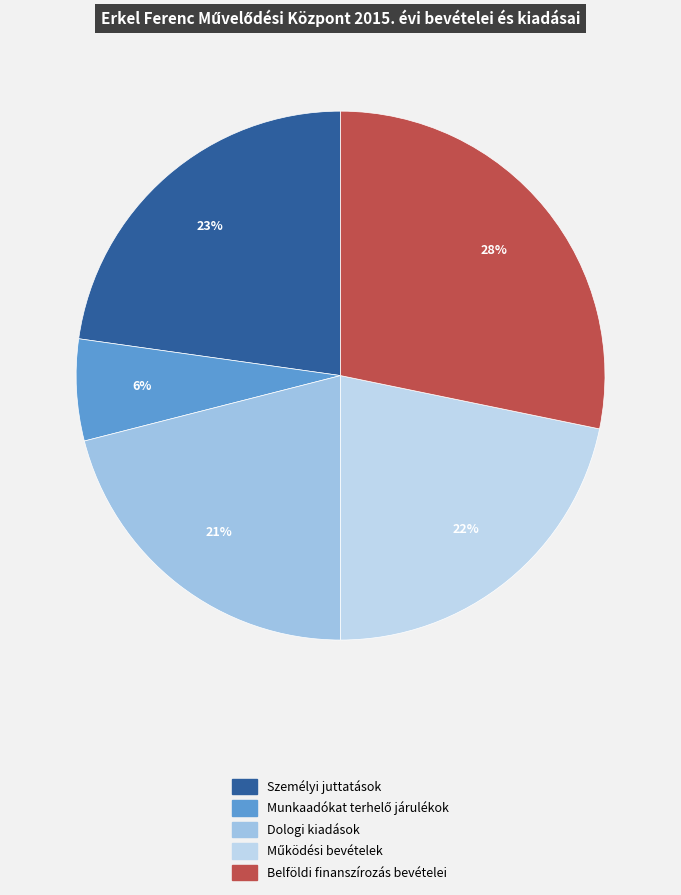

To the nearest percent, what is the average slice percentage?

20%